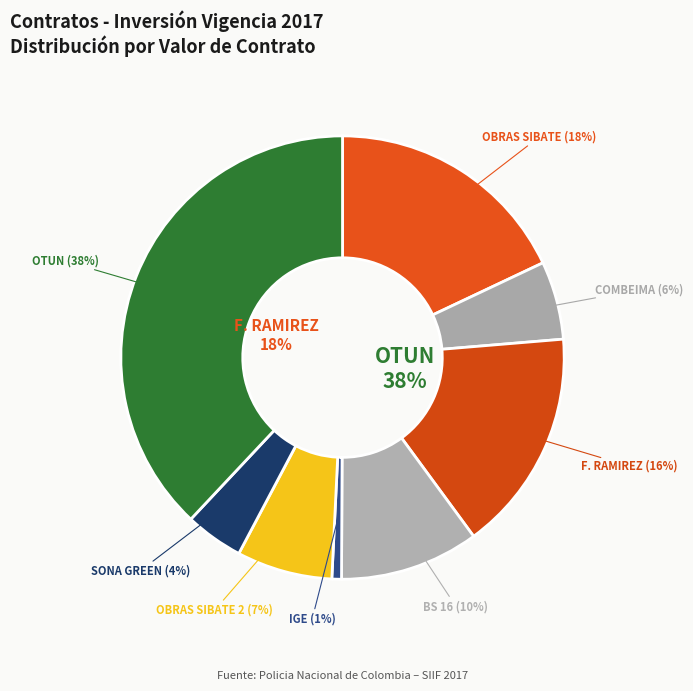

What is the smallest slice in the pie chart?

CONSORCIO IGE